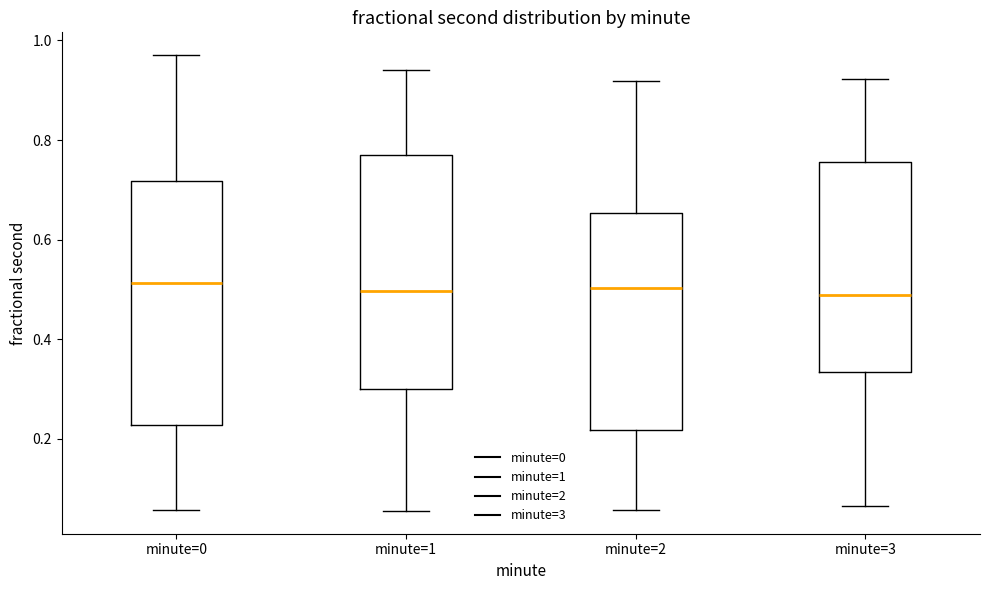

Comparing the boxes themselves (not the whiskers), which one is the tallest?

minute=0